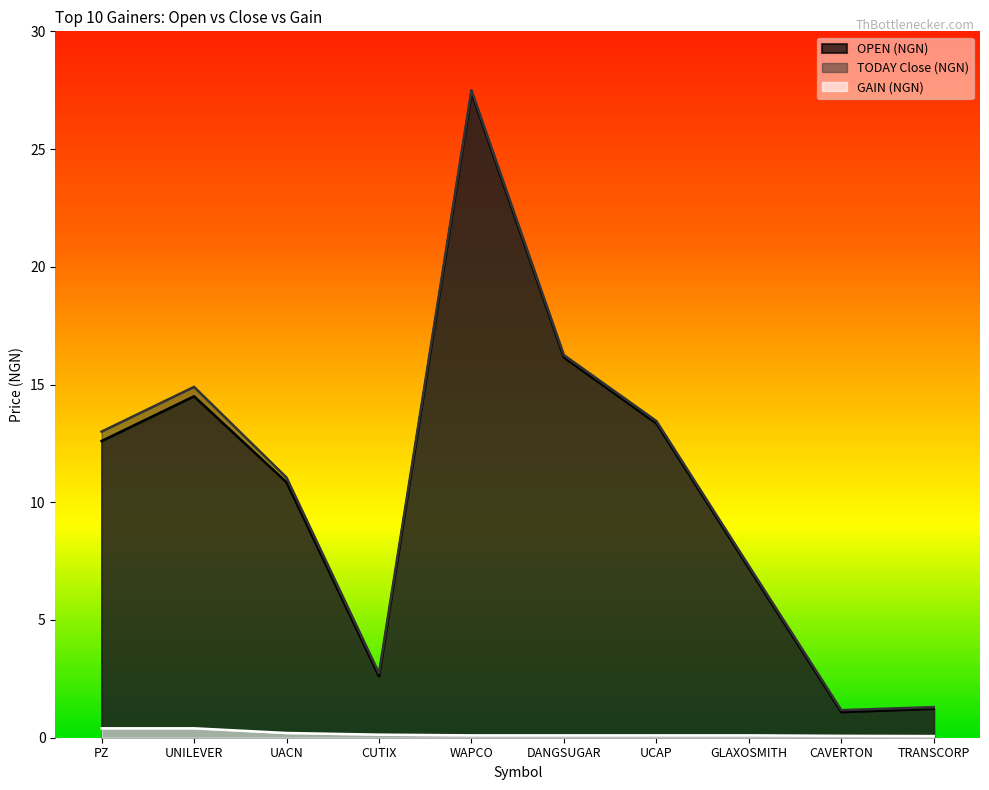

In TODAY Close (NGN), how many points are lower than both neighbors (excluding endpoints)?

2